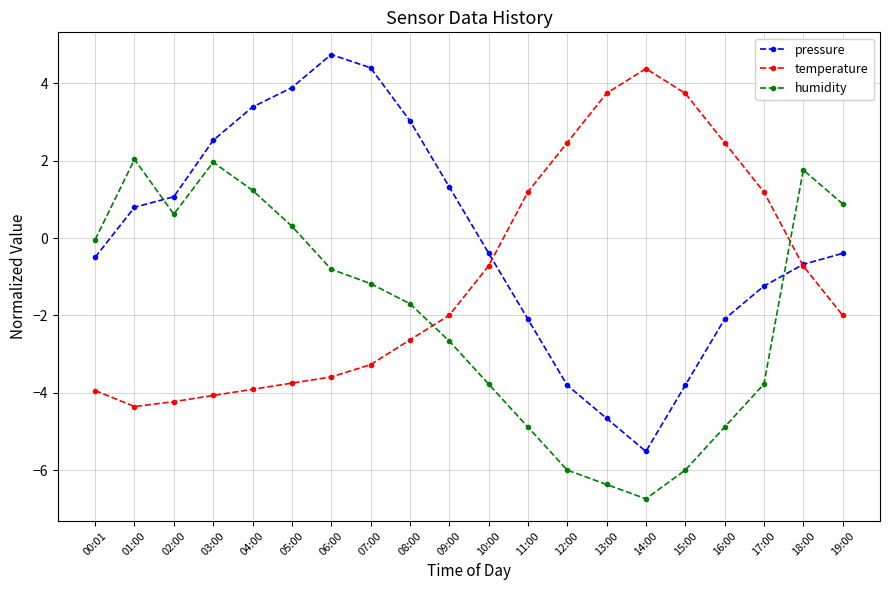

Rank the series by their average value, from lowest to highest.

humidity, temperature, pressure